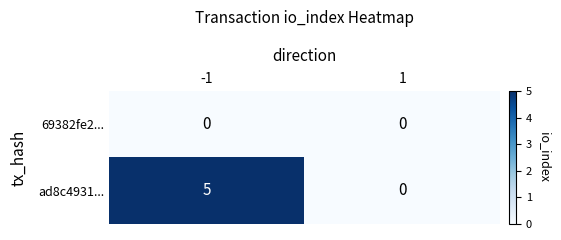

What is the sum of all ad8c4931... values?

5